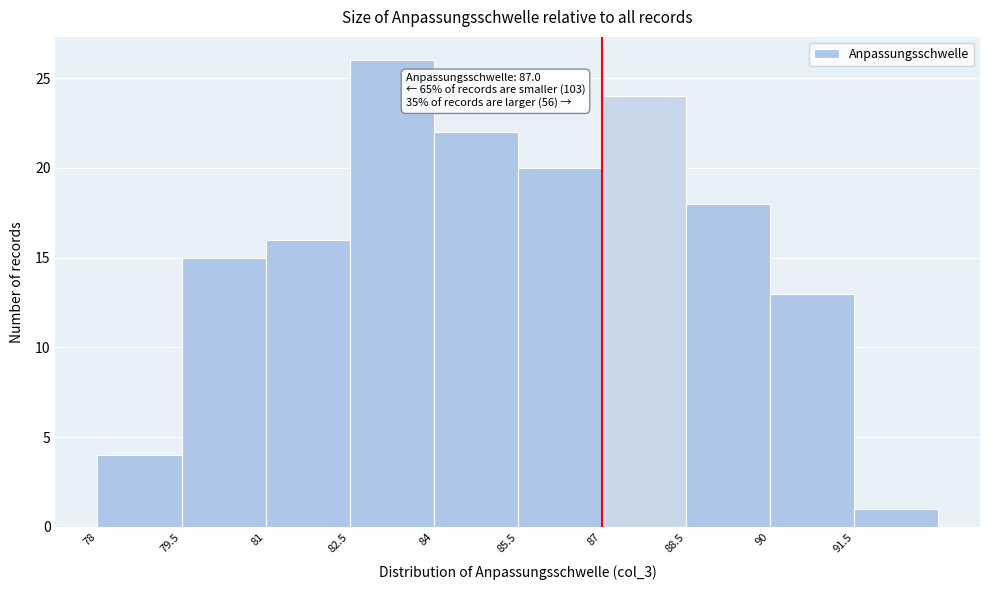

Over which range of the x-axis is the bar tallest?

82.5 to 84.0